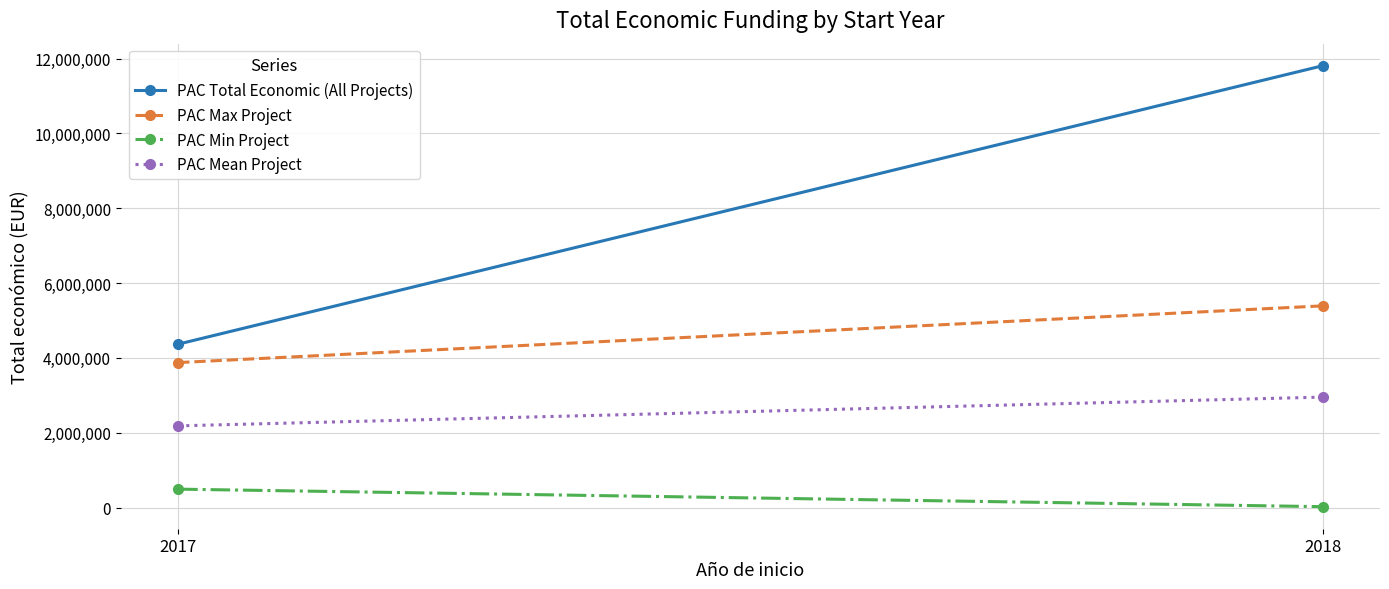

What is the maximum value shown in the chart?

11808440